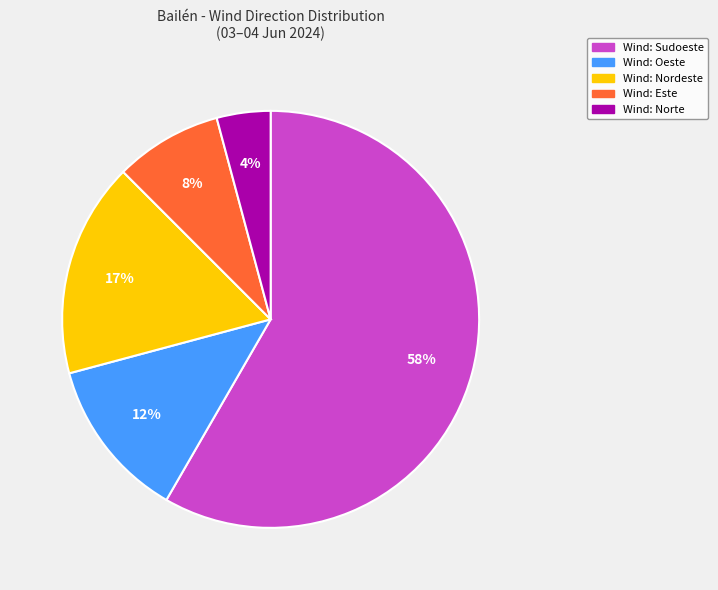

To the nearest percent, what is the average slice percentage?

20%